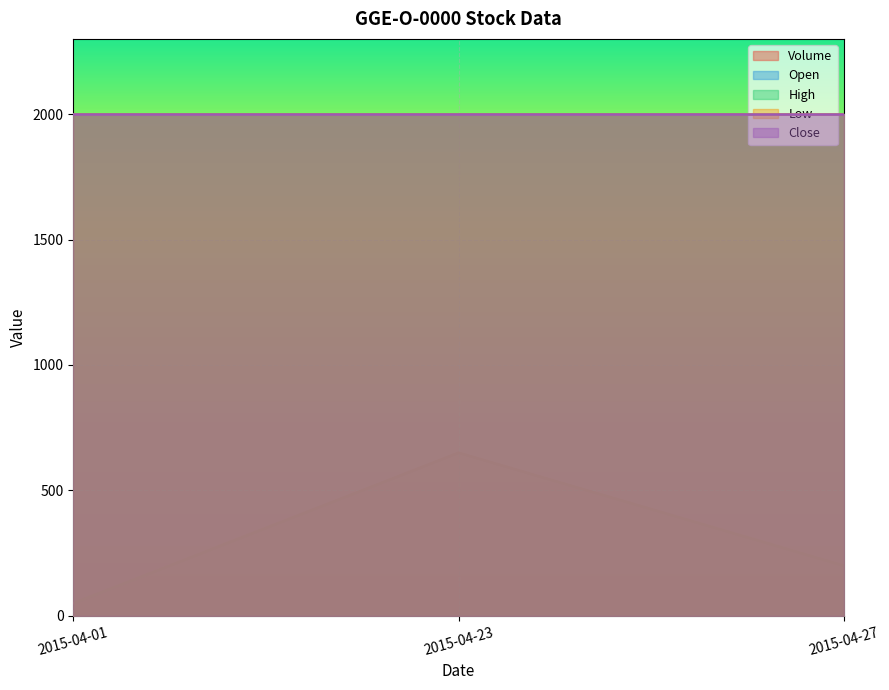

What is the smallest value displayed?

50